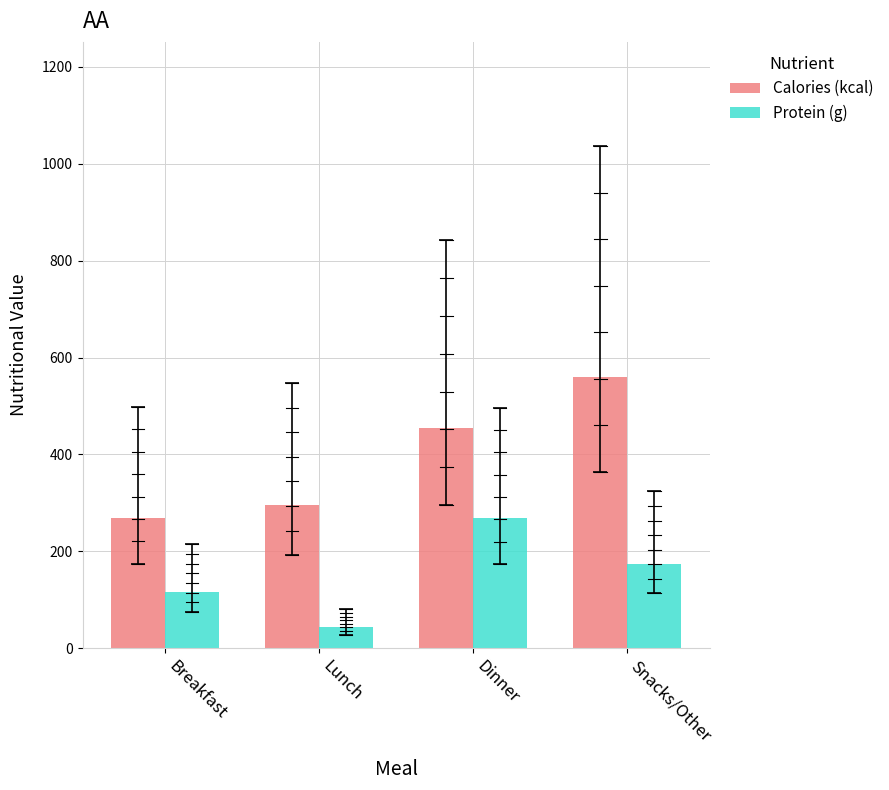

What is the sum of the Protein (g) values at Snacks/Other and Lunch?

218.5